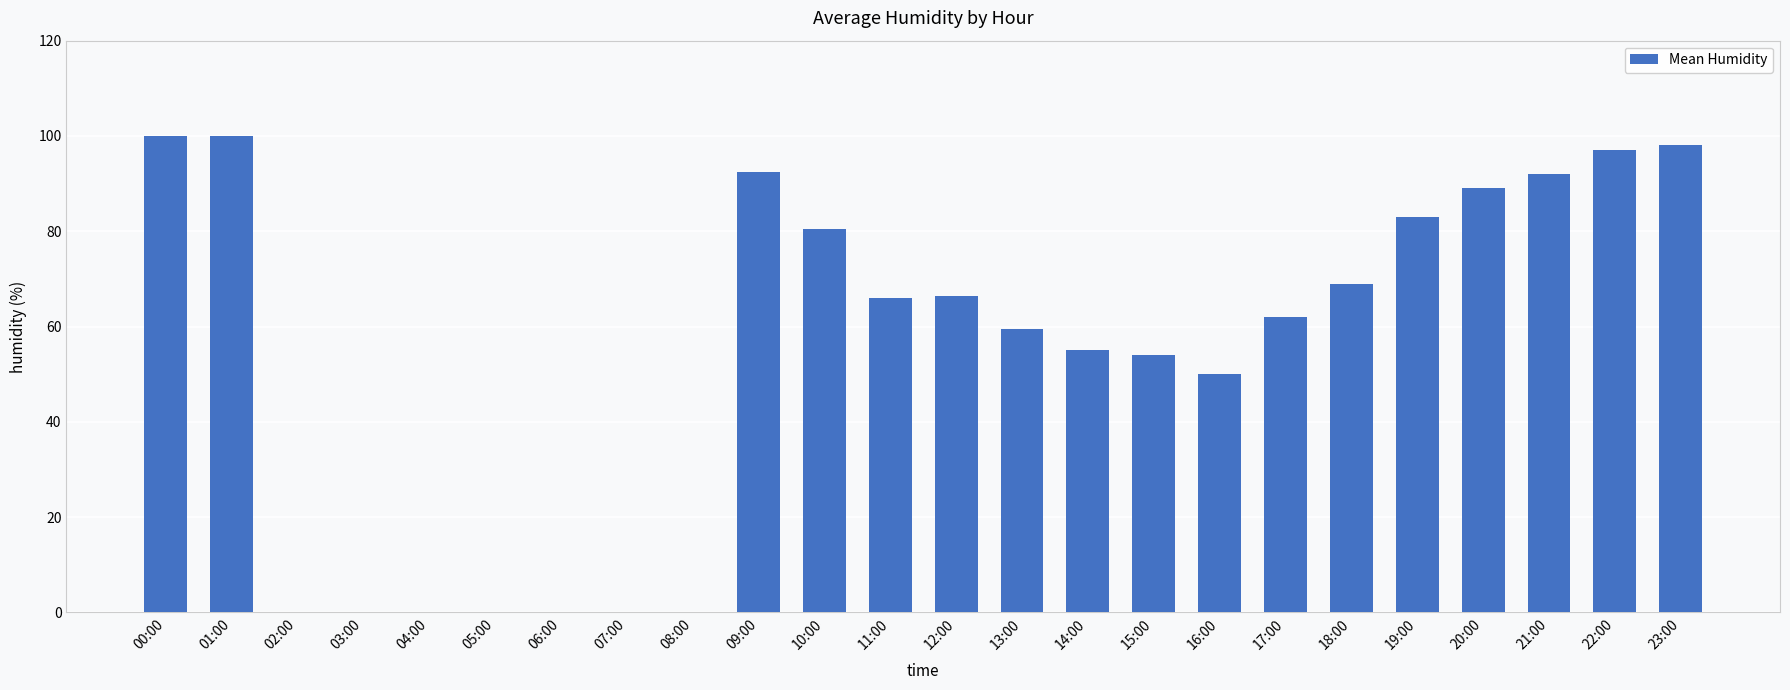

Reading right to left, what are all the values shown in this chart?

23:00=98.0	22:00=97.0	21:00=92.0	20:00=89.0	19:00=83.0	18:00=69.0	17:00=62.0	16:00=50.0	15:00=54.0	14:00=55.0	13:00=59.5	12:00=66.5	11:00=66.0	10:00=80.5	09:00=92.5	08:00=0.0	07:00=0.0	06:00=0.0	05:00=0.0	04:00=0.0	03:00=0.0	02:00=0.0	01:00=100.0	00:00=100.0